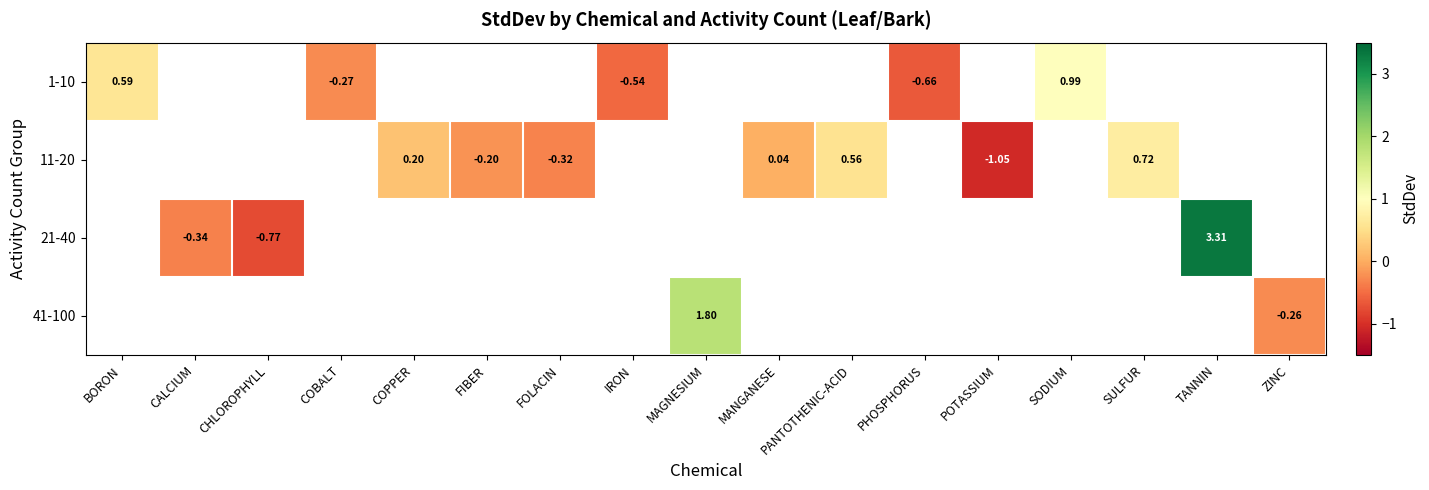

Is the value of 21-40 at ZINC greater than the value of 11-20 at FIBER?

No